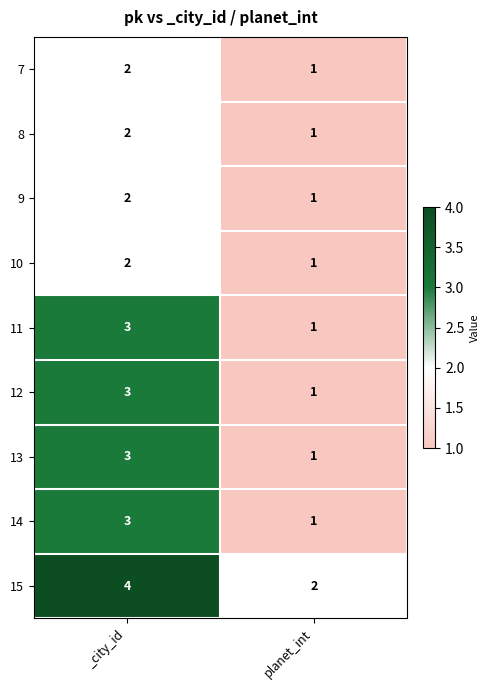

How many data points does each series have?

2